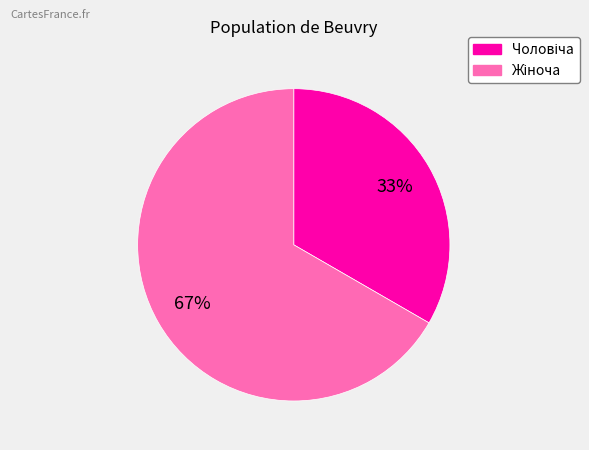

To the nearest percent, what is the average slice percentage?

50%